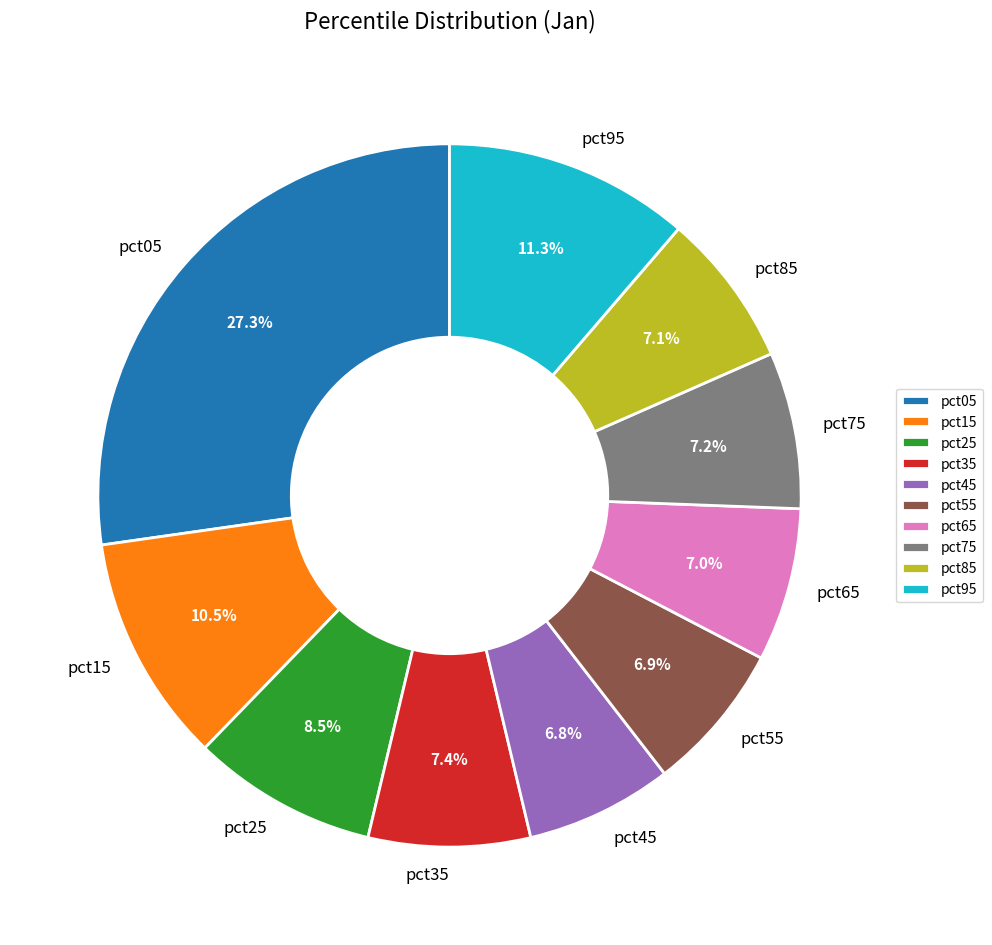

Is it true that pct45 is 7% of the pie?

True